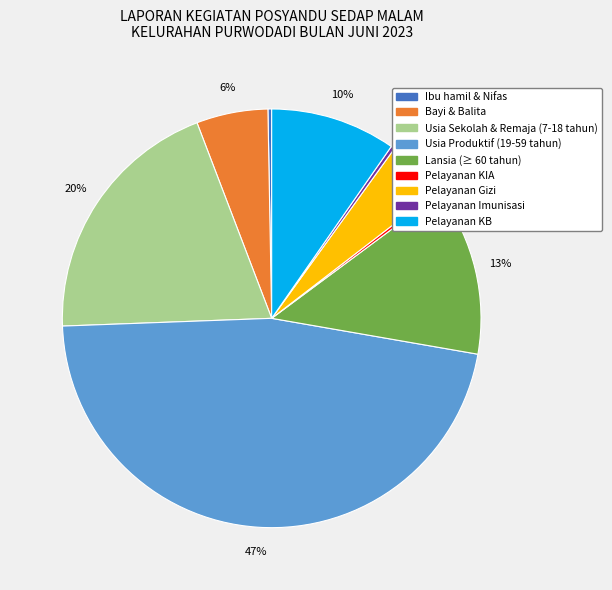

To the nearest percent, what is the difference between the Usia Sekolah & Remaja (7-18 tahun) and Bayi & Balita slice percentages?

14%